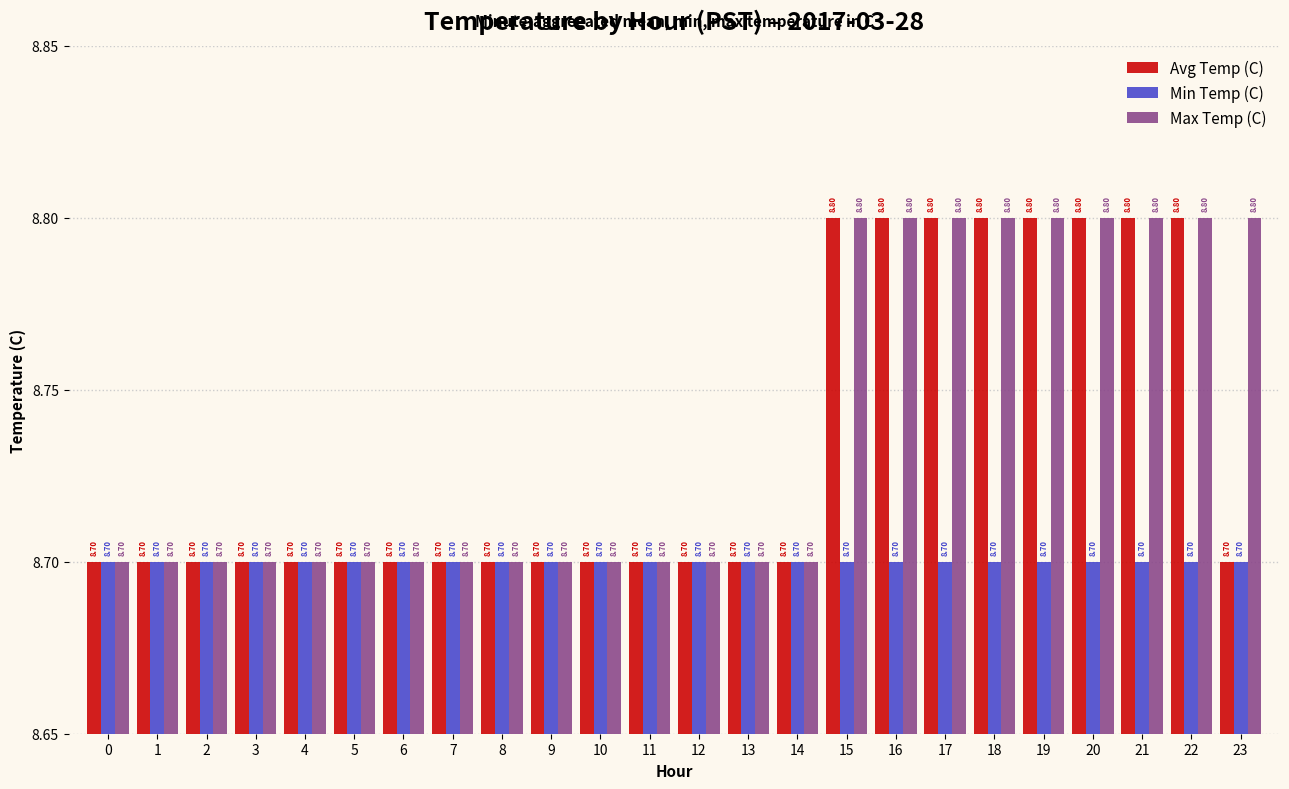

Rank the series at 19 from lowest to highest value.

Min Temp (C), Avg Temp (C), Max Temp (C)